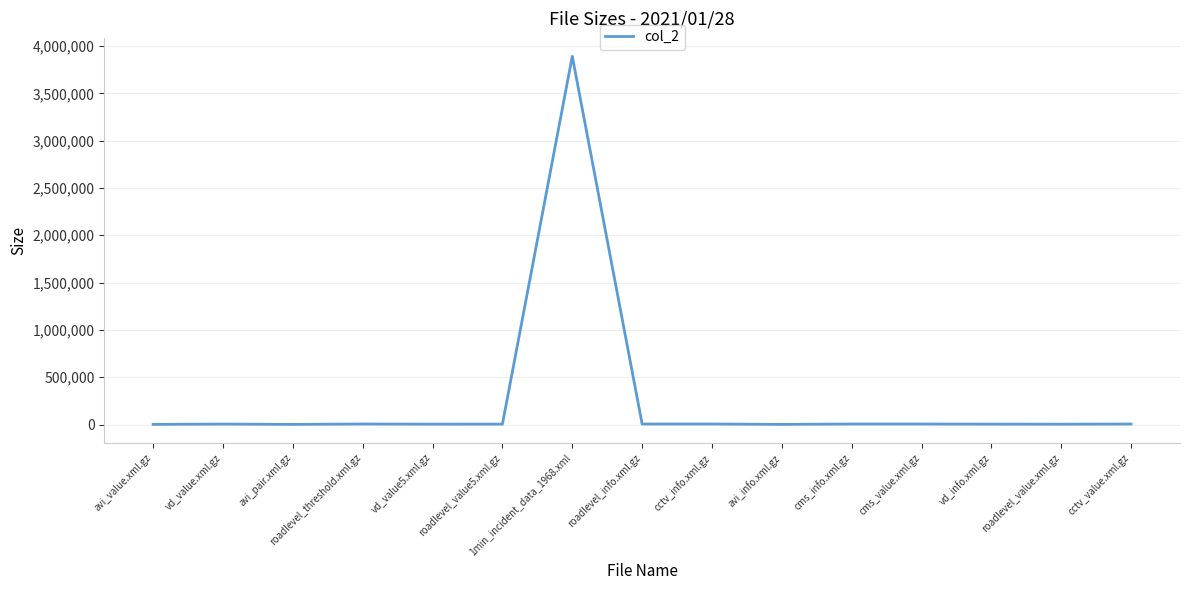

Which label corresponds to the largest value in the chart?

1min_incident_data_1968.xml